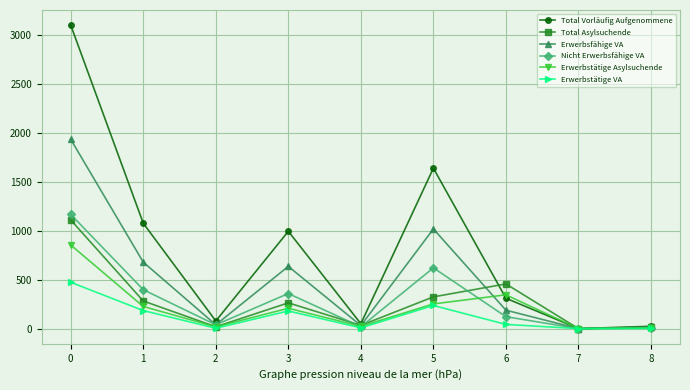

How many lines are shown in the chart?

6